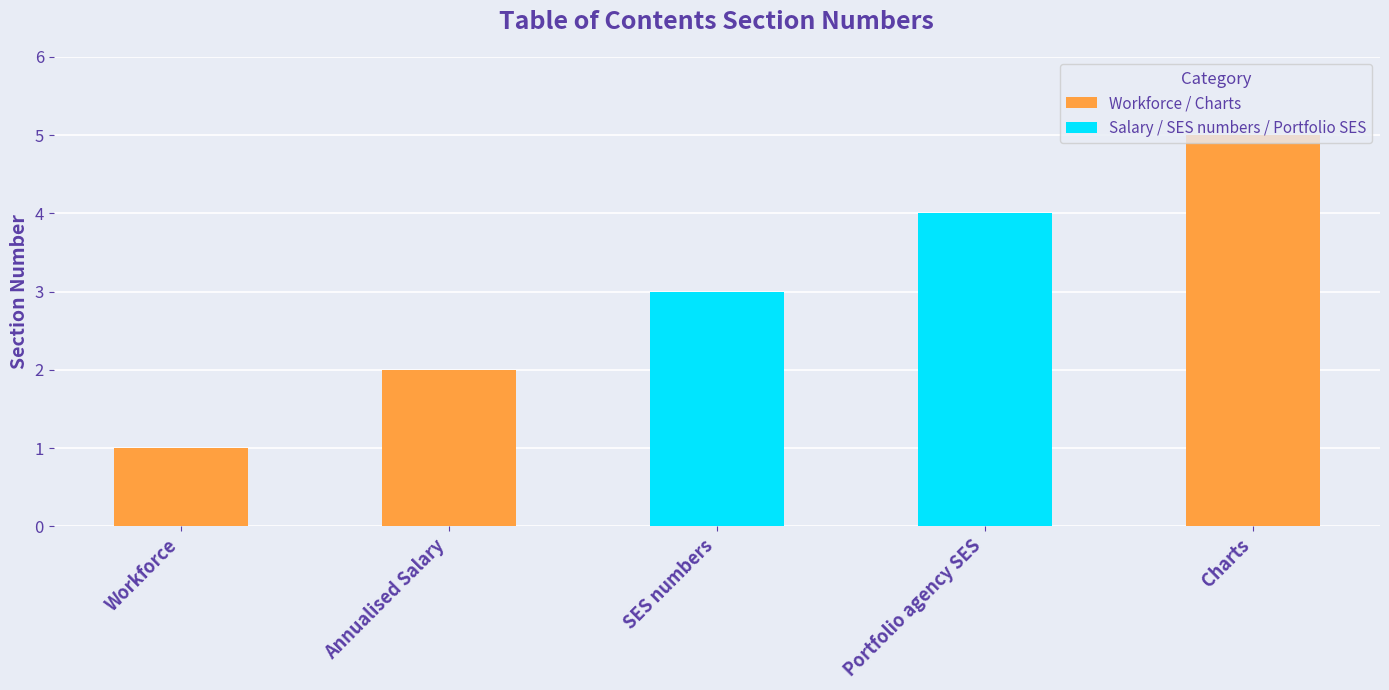

Approximately how many times larger is the value at Portfolio agency SES compared to SES numbers?

1.3